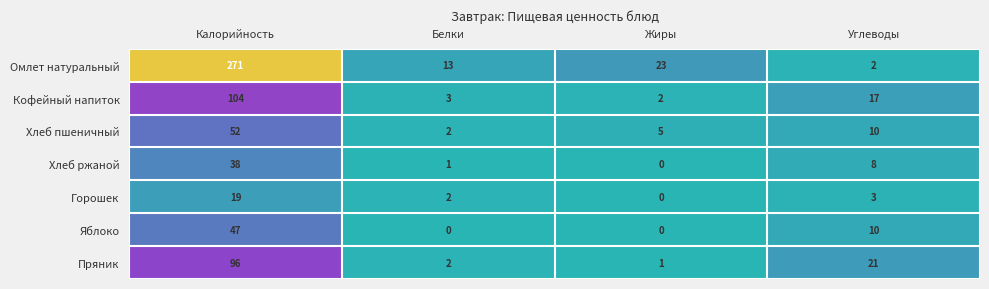

At which category is the sum across all series the highest?

Калорийность